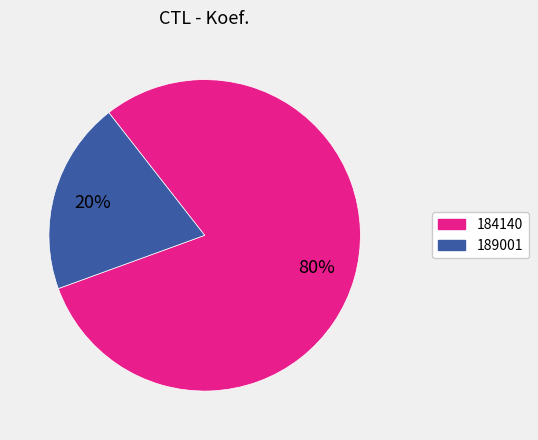

How many slices are in this pie chart?

2